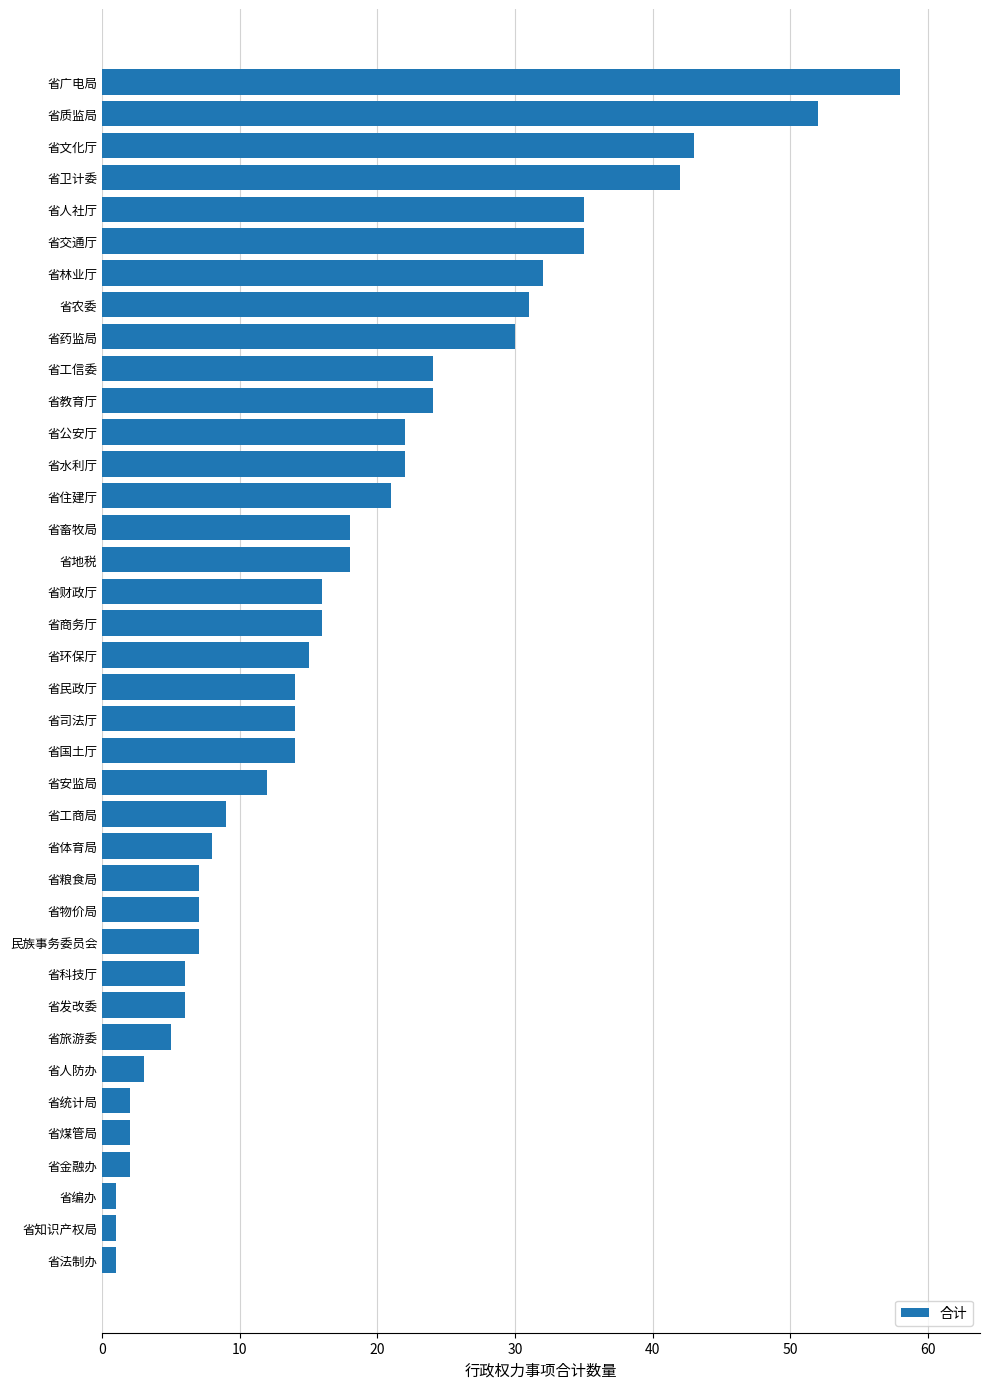

Read the value at 省卫计委.

42